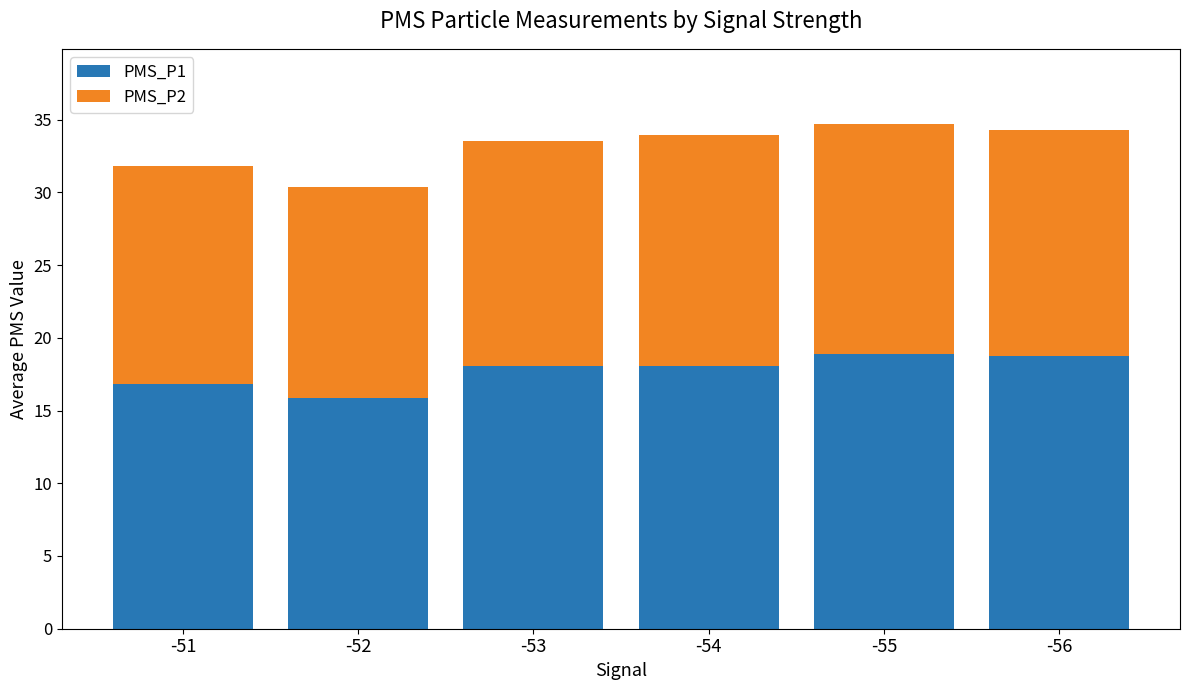

What are all the series names shown in the legend?

PMS_P1, PMS_P2